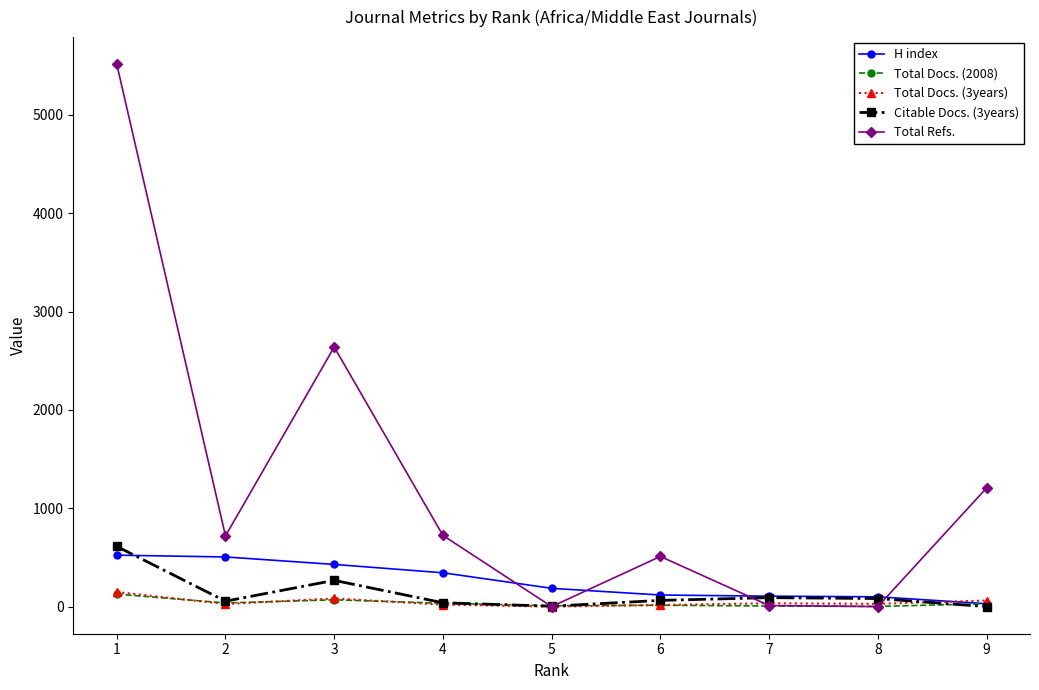

The Total Refs. series shows 0 at 5. True or false?

True